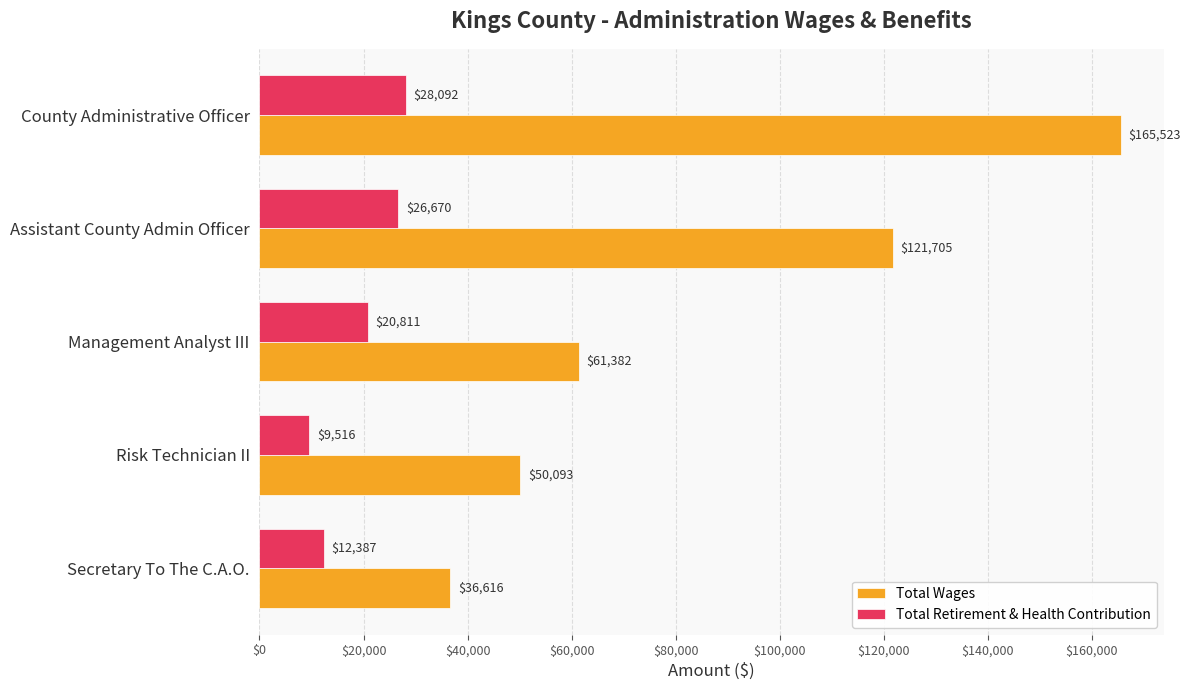

What is the difference between the highest and lowest values at Secretary To The C.A.O.?

24229